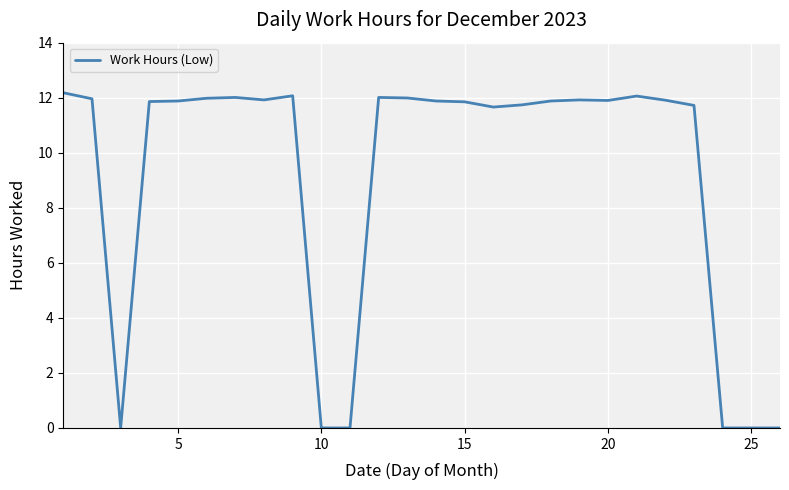

What is the maximum value shown in the chart?

12.2